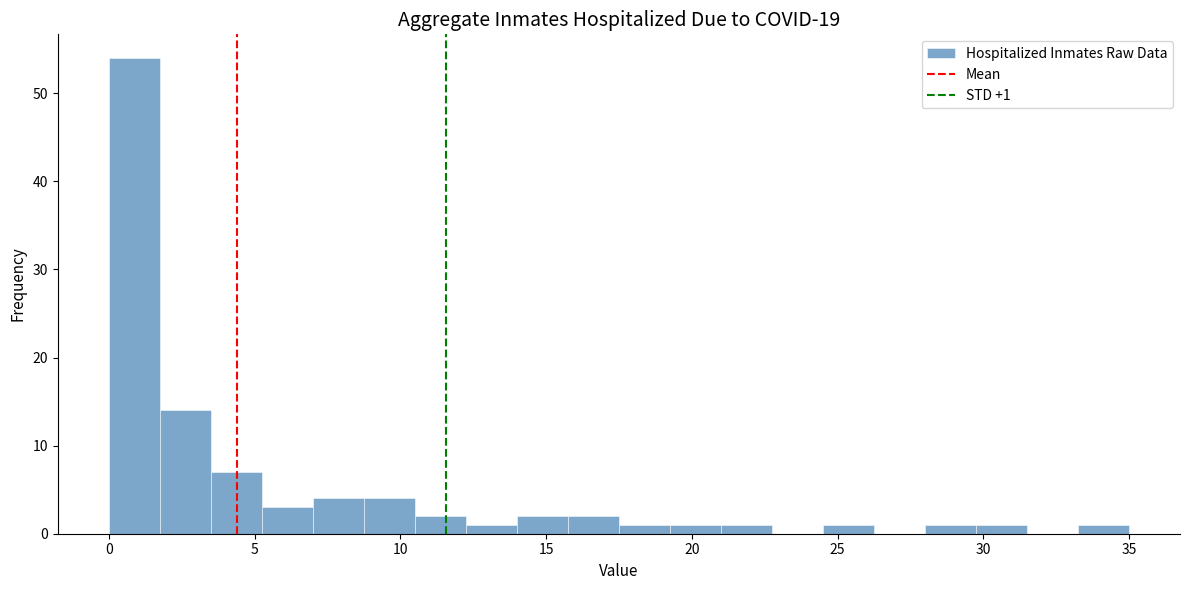

Read against the x-axis, roughly where is the centre of the tallest bar?

1.0